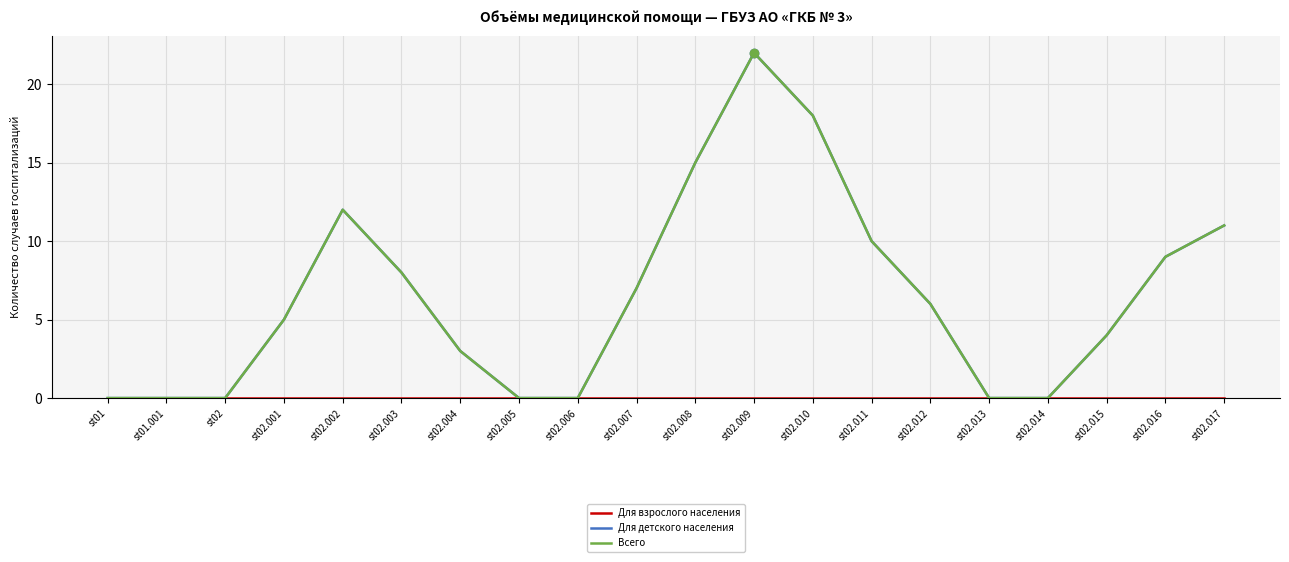

Reading right to left, list all the values displayed in this chart.

Для взрослого населения: 0	0	0	0	0	0	0	0	0	0	0	0	0	0	0	0	0	0	0	0
Для детского населения: 11	9	4	0	0	6	10	18	22	15	7	0	0	3	8	12	5	0	0	0
Всего: 11	9	4	0	0	6	10	18	22	15	7	0	0	3	8	12	5	0	0	0